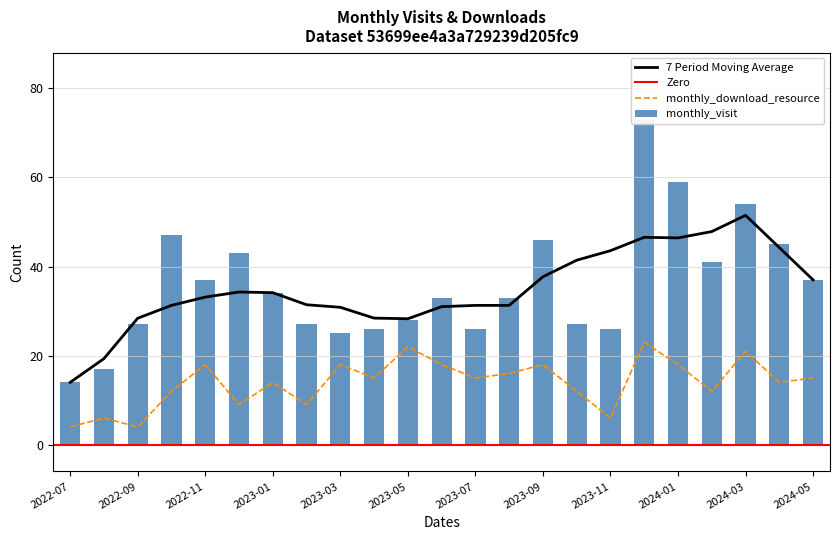

Reading left to right, what are all the values shown in this chart?

monthly_visit: 14	17	27	47	37	43	34	27	25	26	28	33	26	33	46	27	26	73	59	41	54	45	37
monthly_download_resource: 4	6	4	12	18	9	14	9	18	15	22	18	15	16	18	12	6	23	18	12	21	14	15